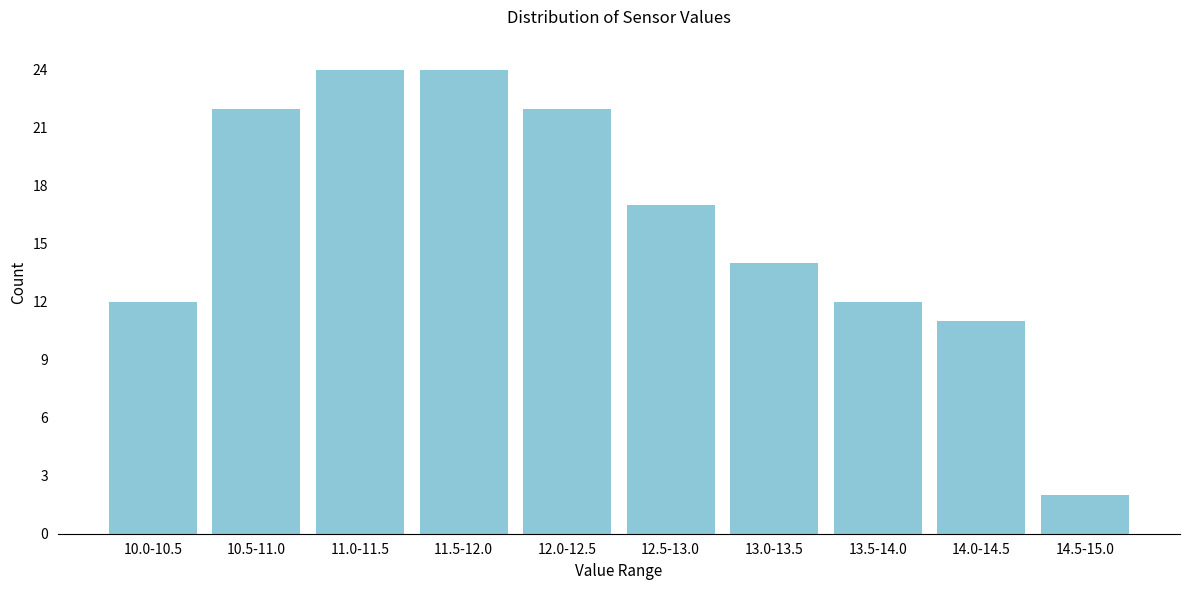

Reading left to right, list all the values displayed in this chart.

10.0-10.5=12	10.5-11.0=22	11.0-11.5=24	11.5-12.0=24	12.0-12.5=22	12.5-13.0=17	13.0-13.5=14	13.5-14.0=12	14.0-14.5=11	14.5-15.0=2